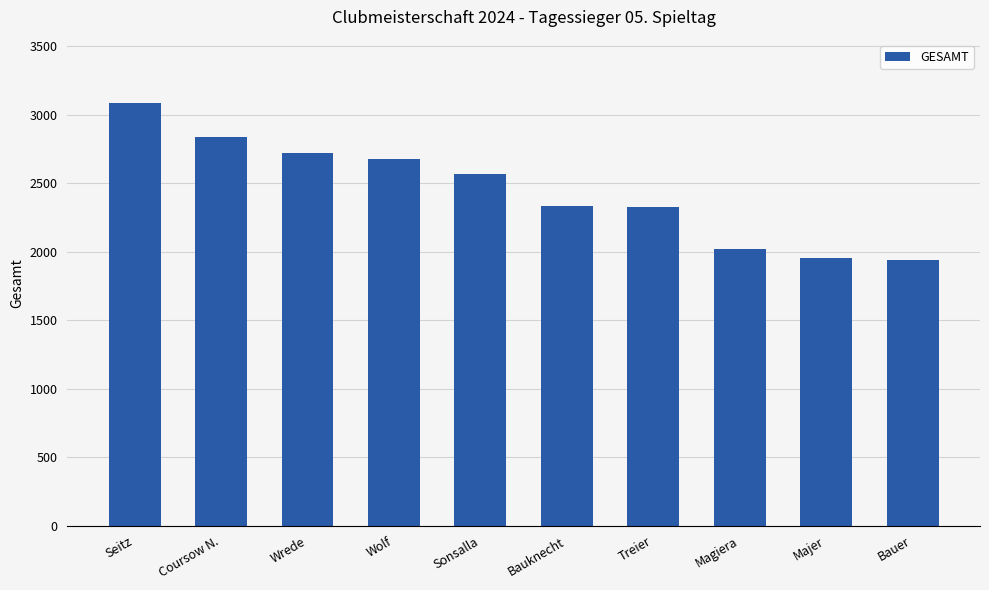

What is the sum of all values?

24464